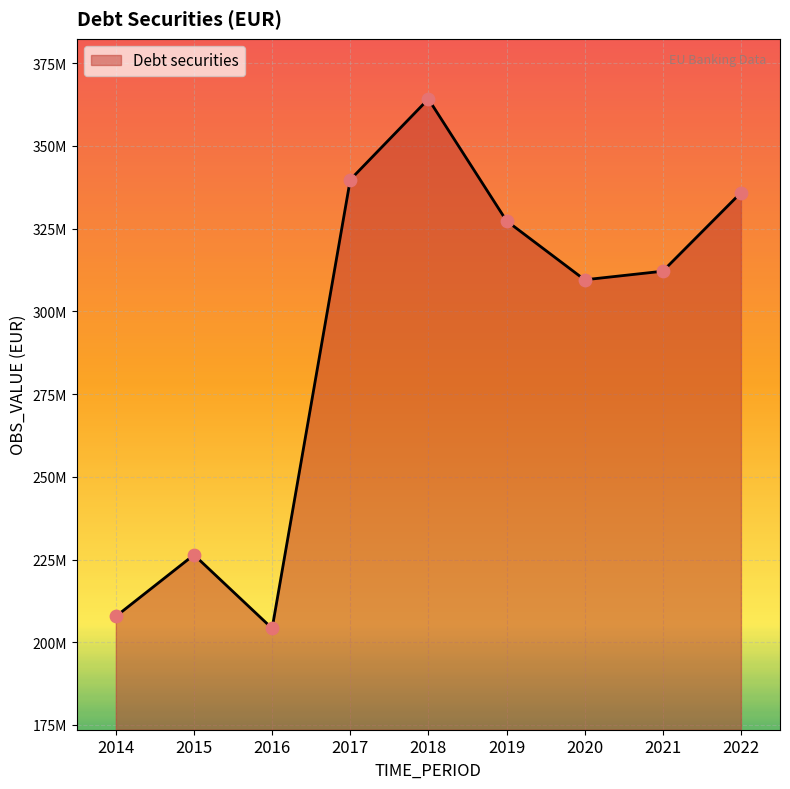

What is the ratio of the value at 2014 to the value at 2020?

0.7